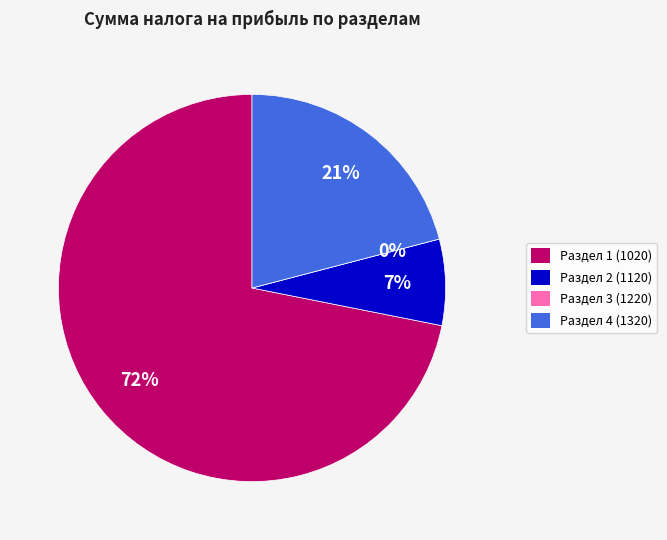

Is there any slice that represents more than half of the pie?

Yes